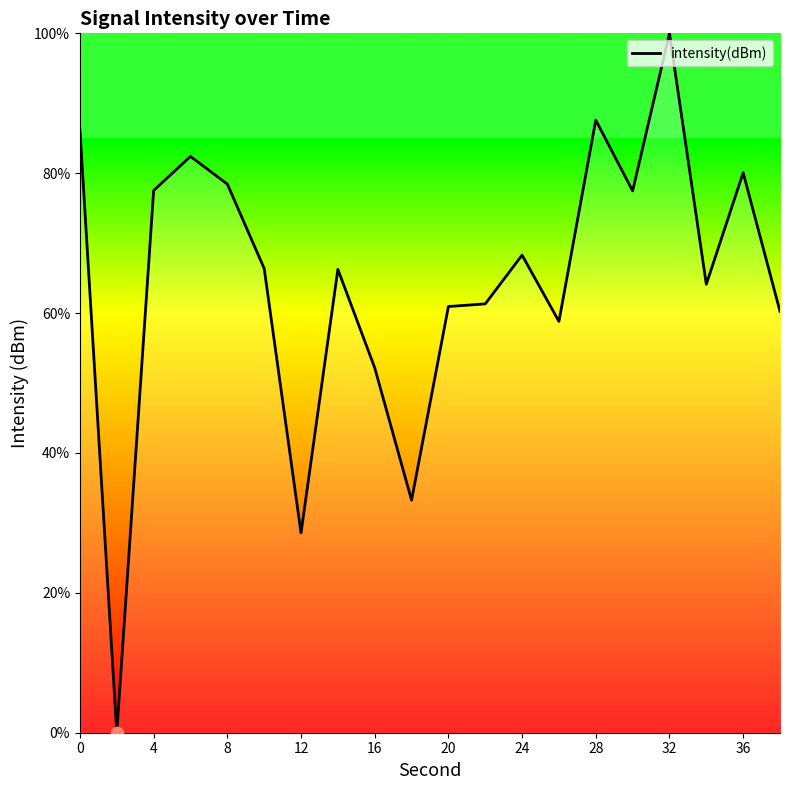

What is the difference between the maximum and minimum values?

100.0